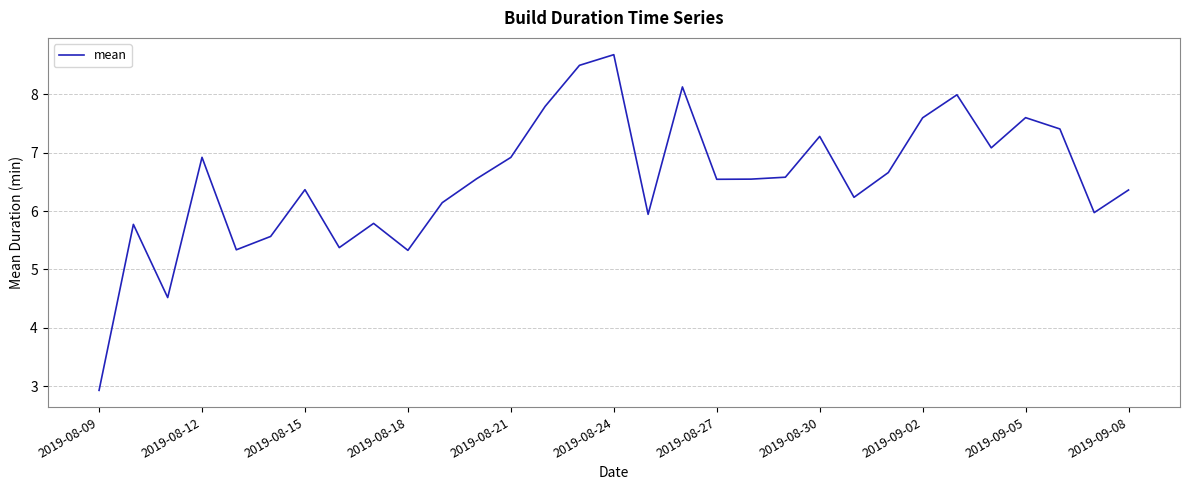

What is the smallest value displayed?

2.9